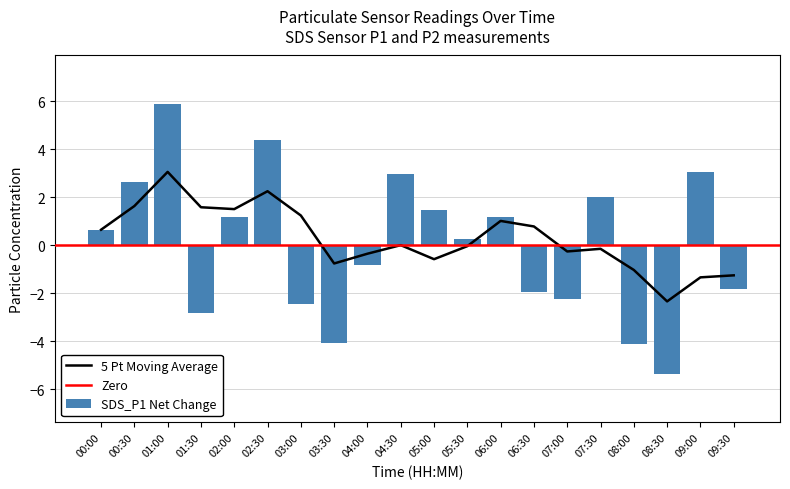

Rank the categories by value from highest to lowest.

01:00, 02:30, 09:00, 04:30, 00:30, 07:30, 05:00, 02:00, 06:00, 00:00, 05:30, 04:00, 09:30, 06:30, 07:00, 03:00, 01:30, 03:30, 08:00, 08:30